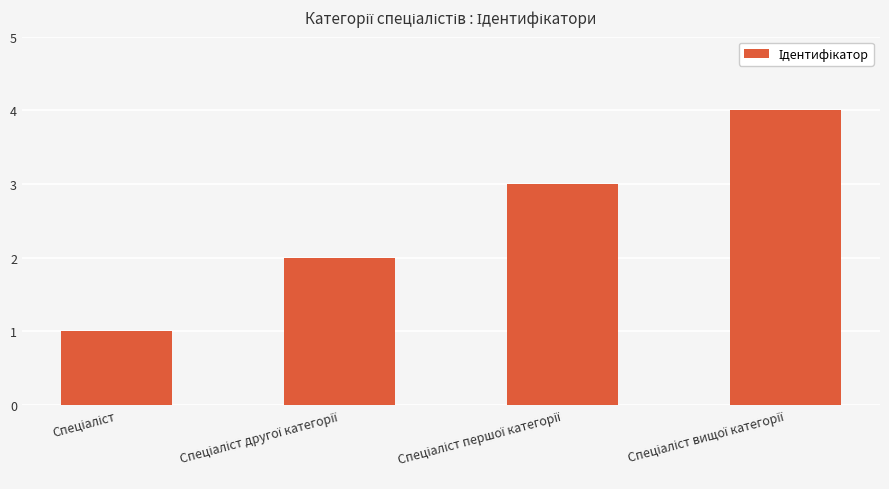

What is the greatest value displayed?

4